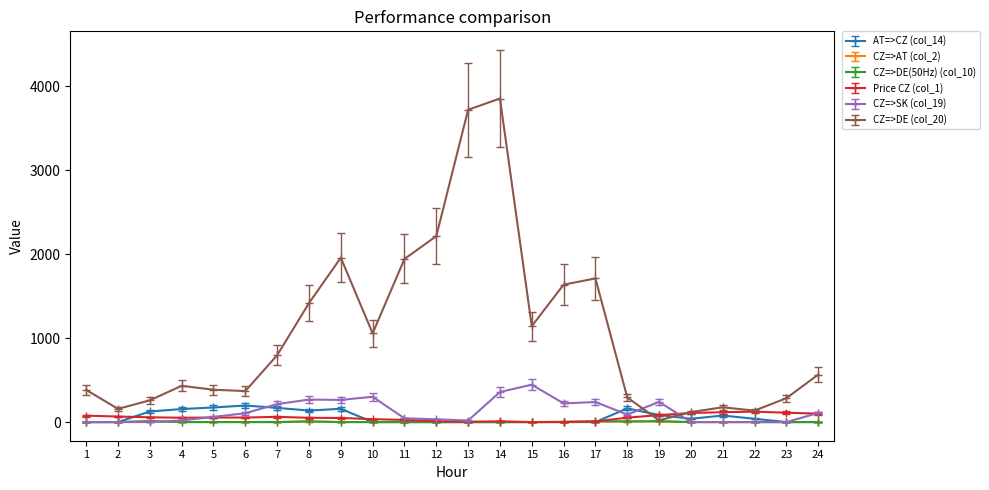

At which category does the chart reach its minimum across all series?

1